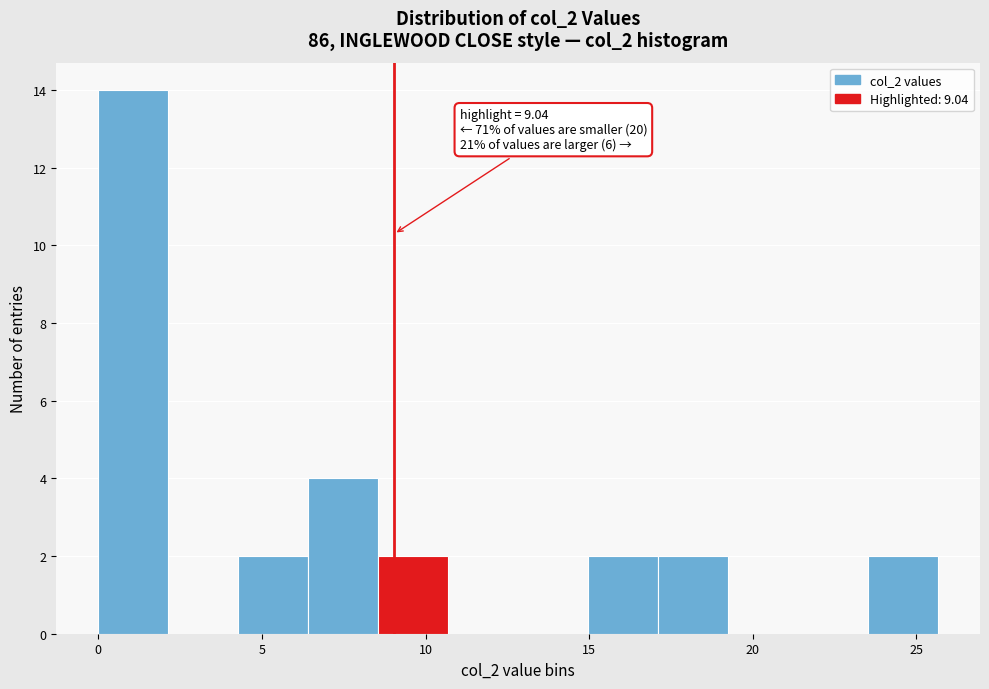

Which range on the x-axis has the tallest bar?

0.0 to 2.0